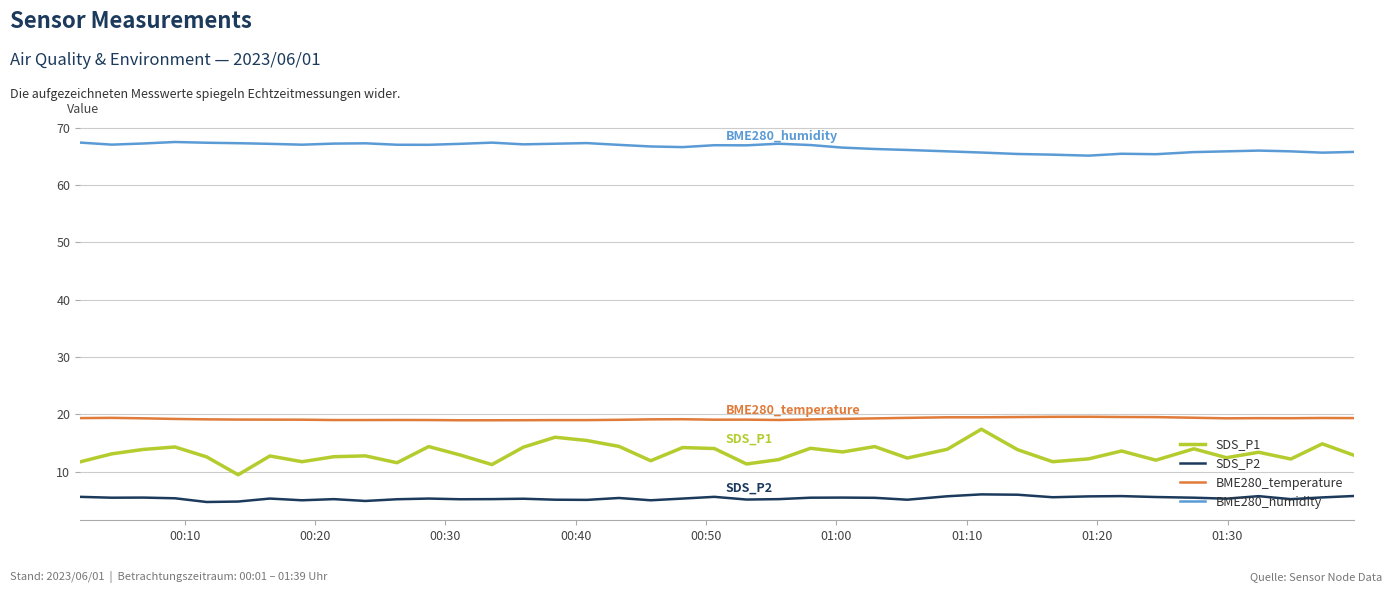

True or false: BME280_humidity and BME280_temperature intersect in this chart.

False